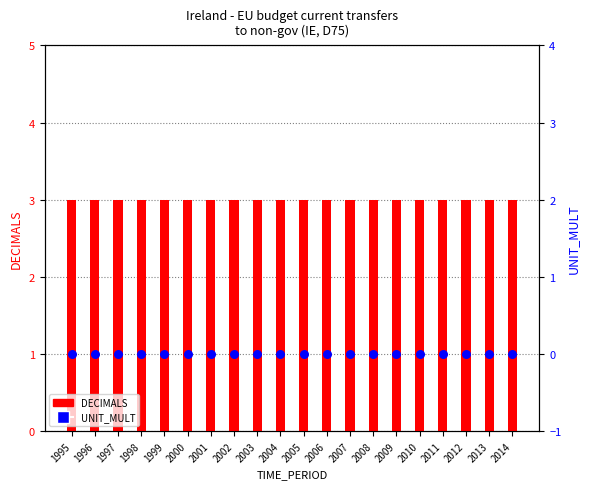

Which series reaches the minimum Y coordinate?

UNIT_MULT